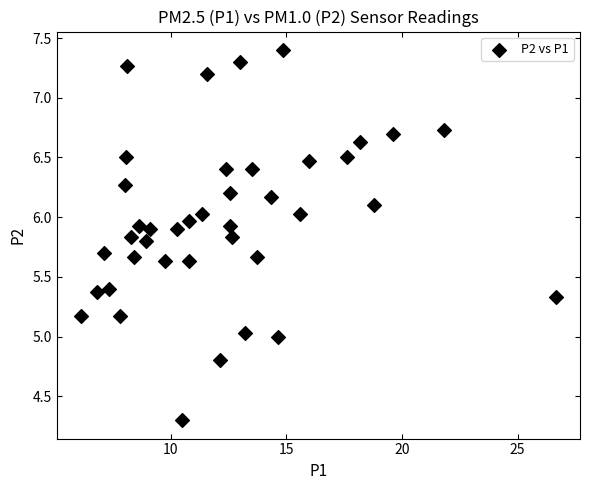

What is the range of X values (max minus min)?

20.6